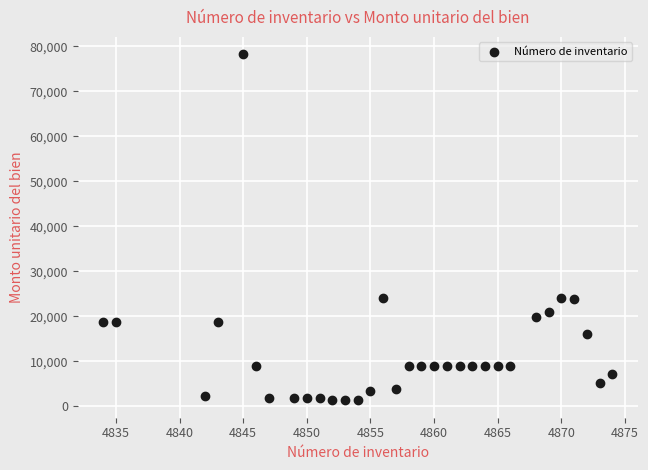

What is the range of X values (max minus min)?

40.0